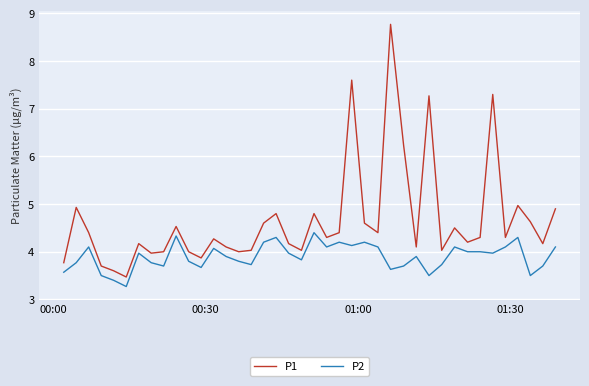

True or false: P1 and P2 cross at least once.

False